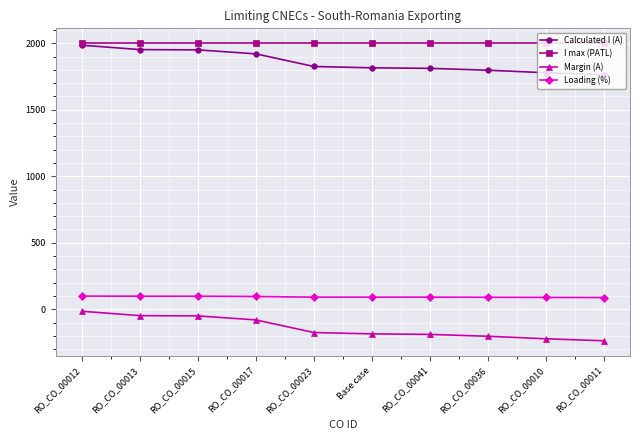

Which series has the largest total across all categories?

I max (PATL)